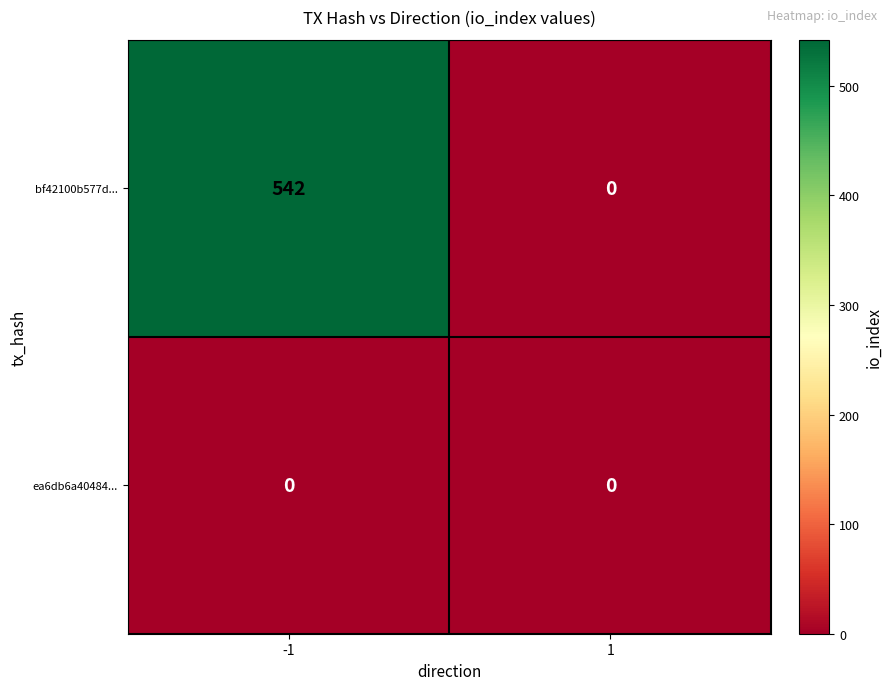

Which series has the largest range (max minus min)?

bf42100b577d...